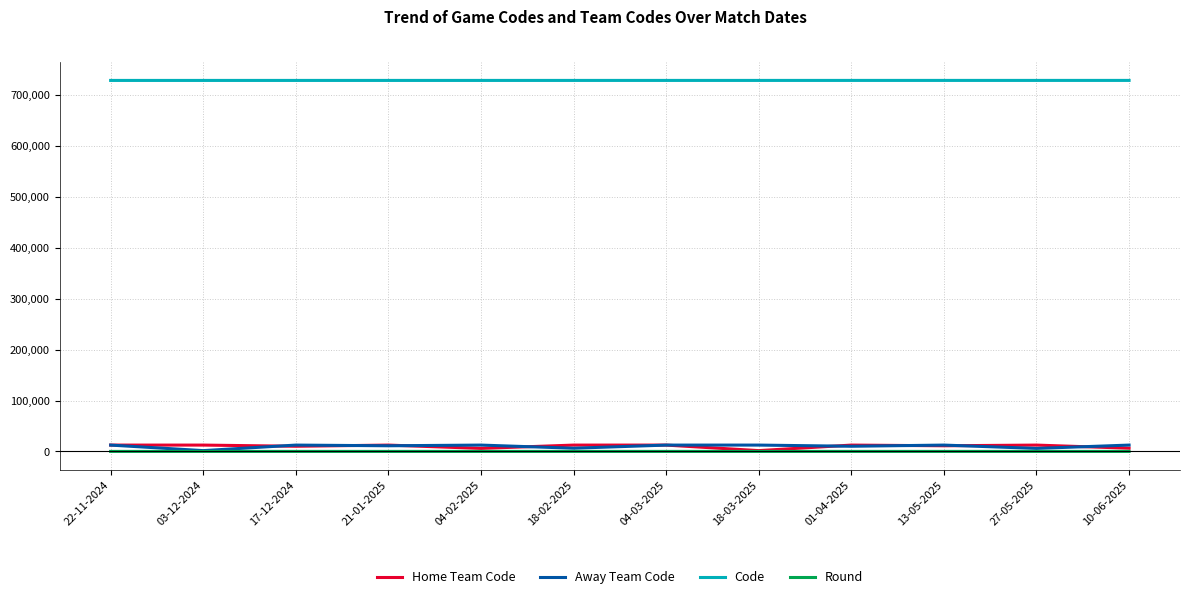

True or false: Code and Round cross at least once.

False